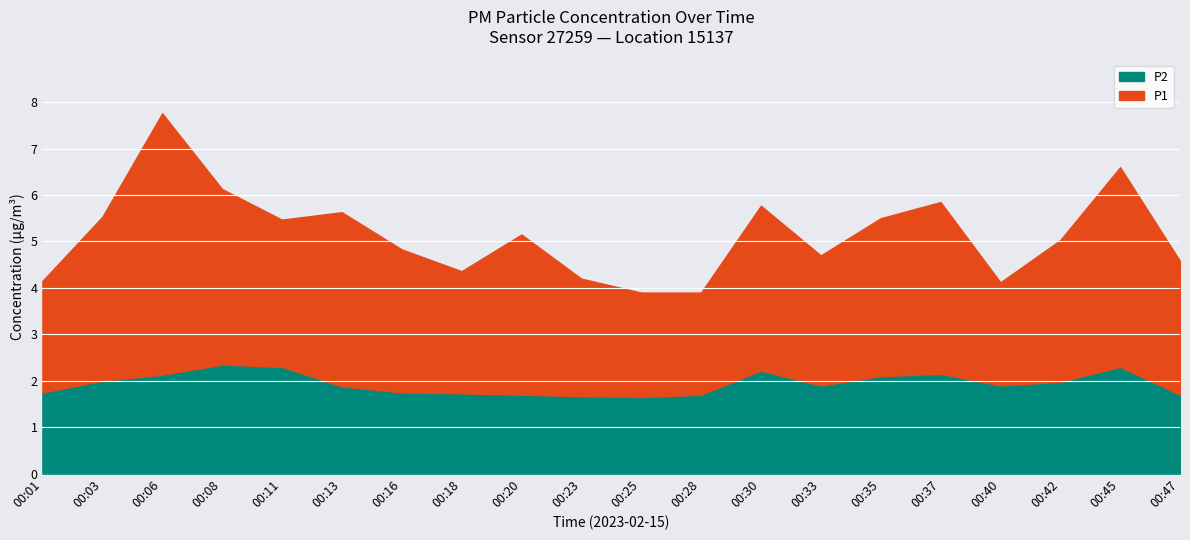

True or false: P1 and P2 intersect in this chart.

False